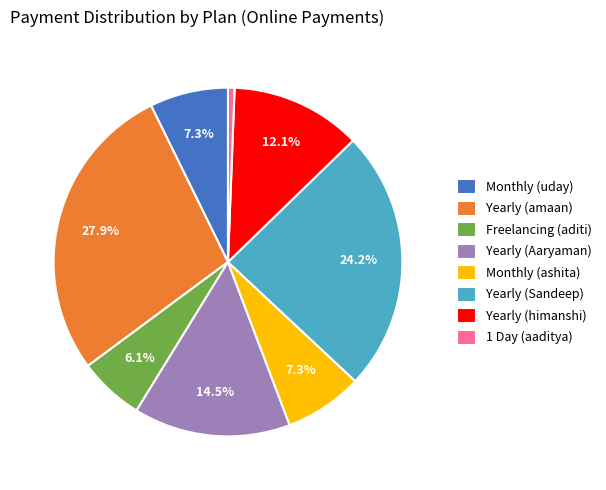

What portion of the pie excludes Yearly (amaan)?

72.1%